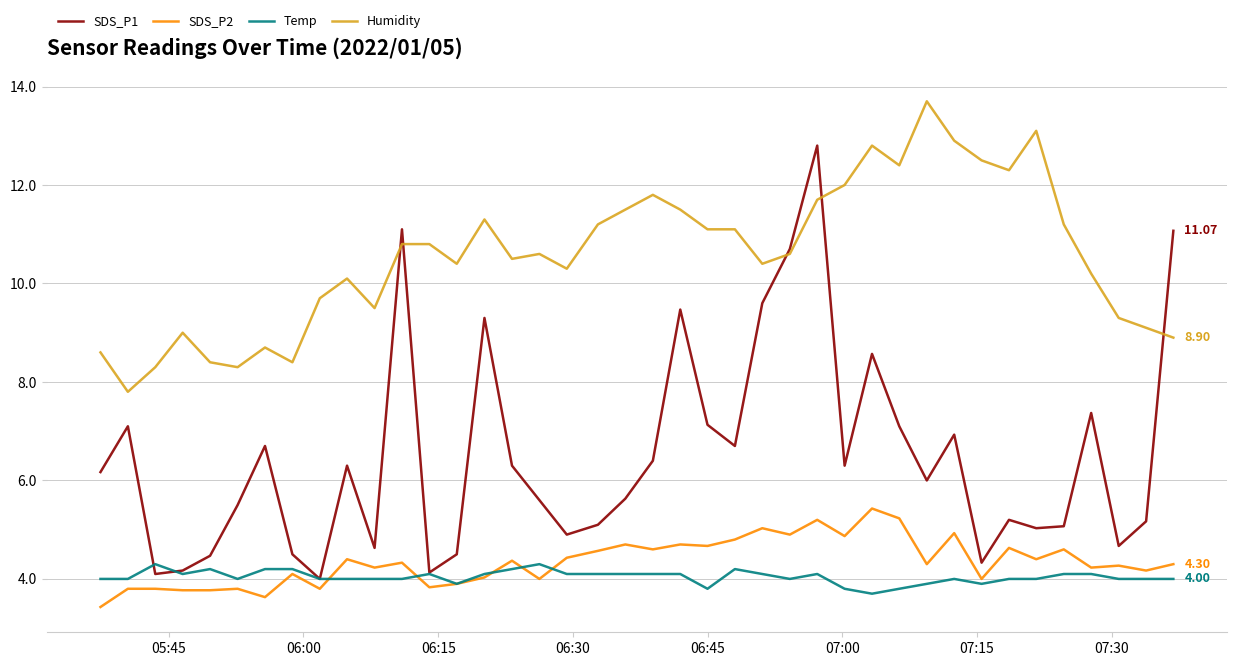

Which series has the widest spread of values?

SDS_P1